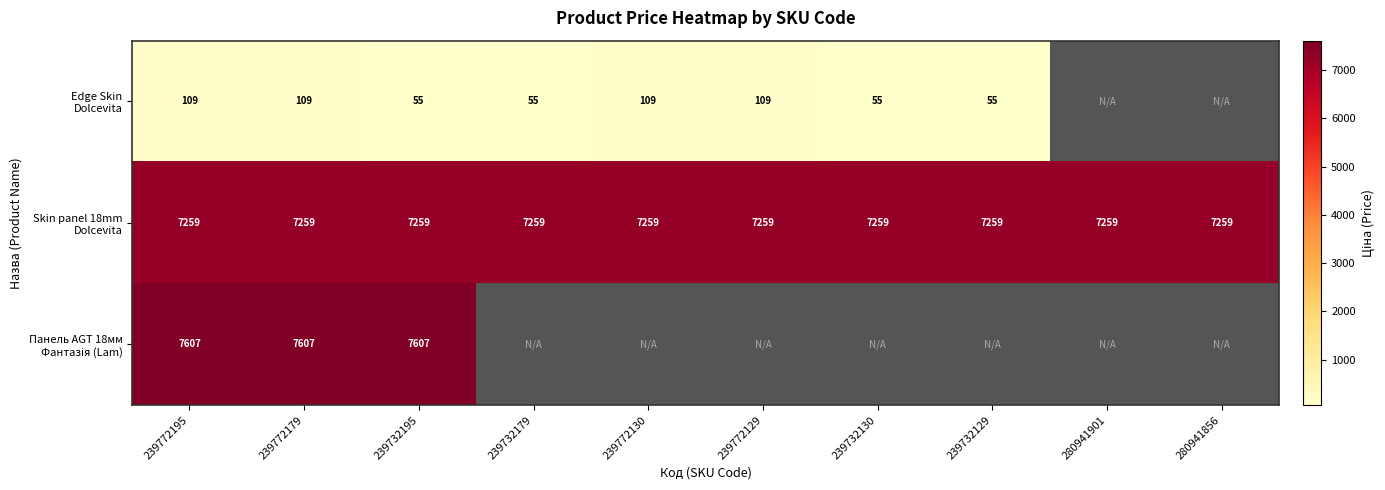

Which label corresponds to the largest value in the chart?

239772195